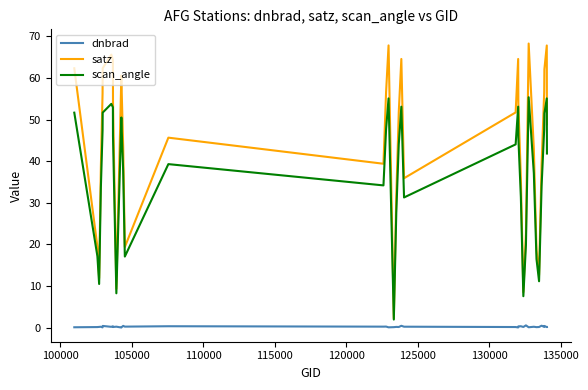

Rank the series by their average value, from lowest to highest.

dnbrad, scan_angle, satz